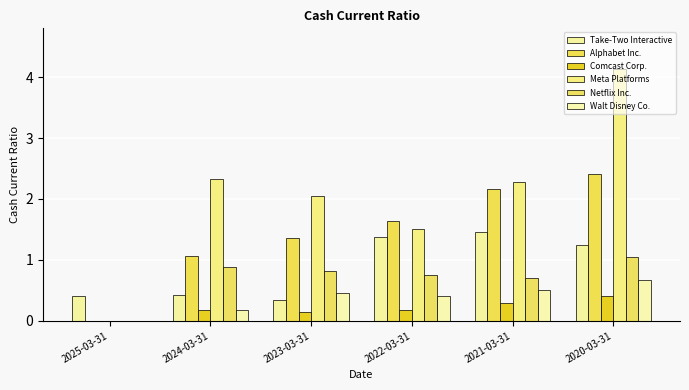

What is the label of the 3rd bar from the left?

2023-03-31